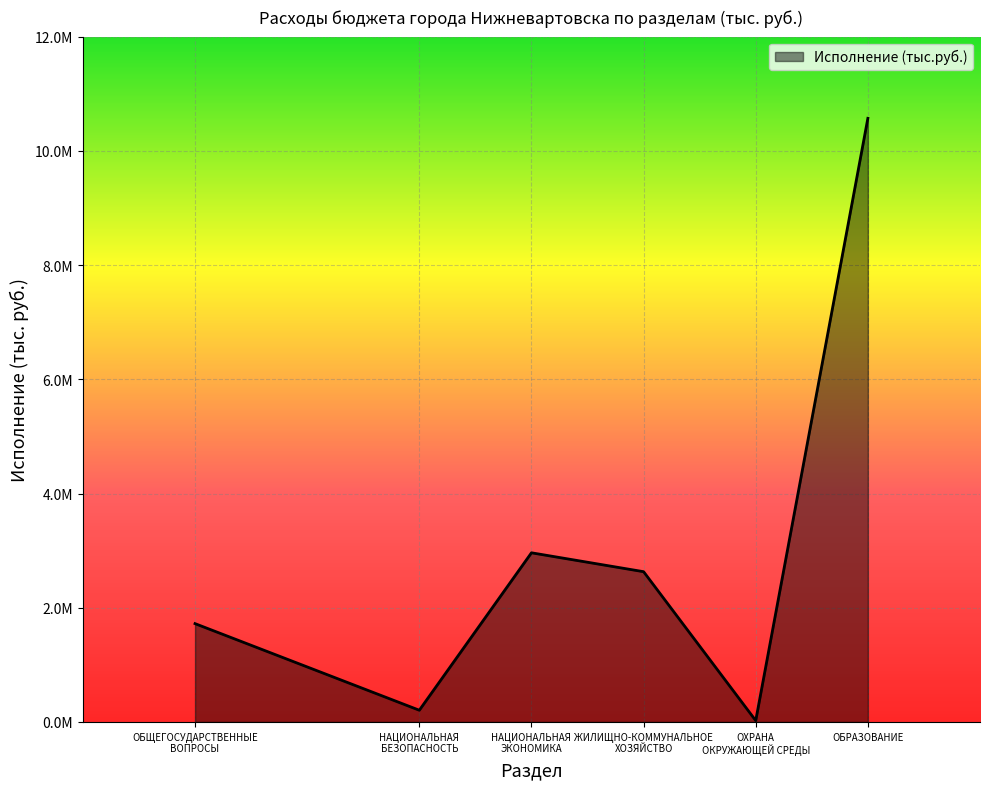

Is this an area chart (filled region under the line)?

Yes